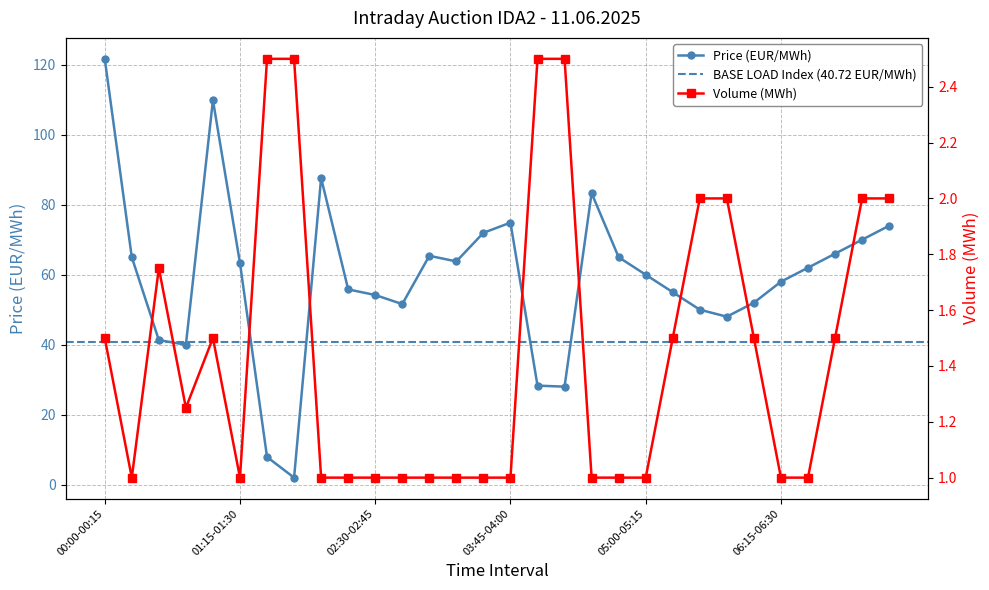

List the series in order of their overall mean, highest first.

Price (EUR/MWh), Volume (MWh)